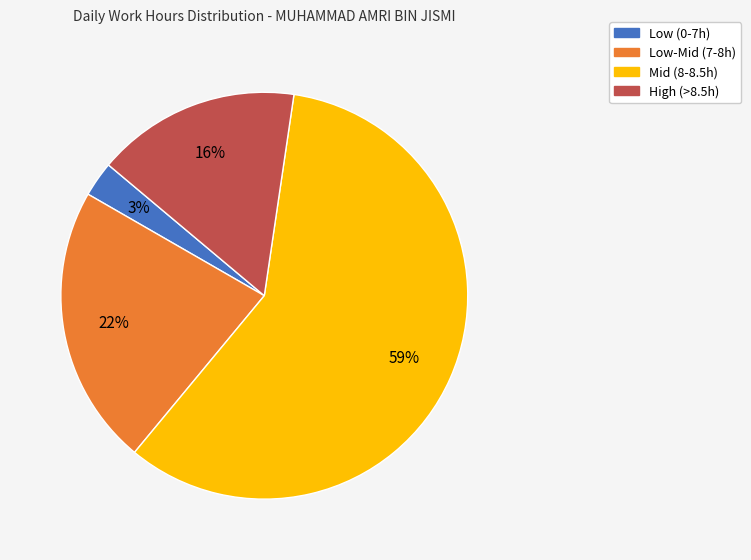

Combined, do High (>8.5h) and Low-Mid (7-8h) account for over 50%?

No